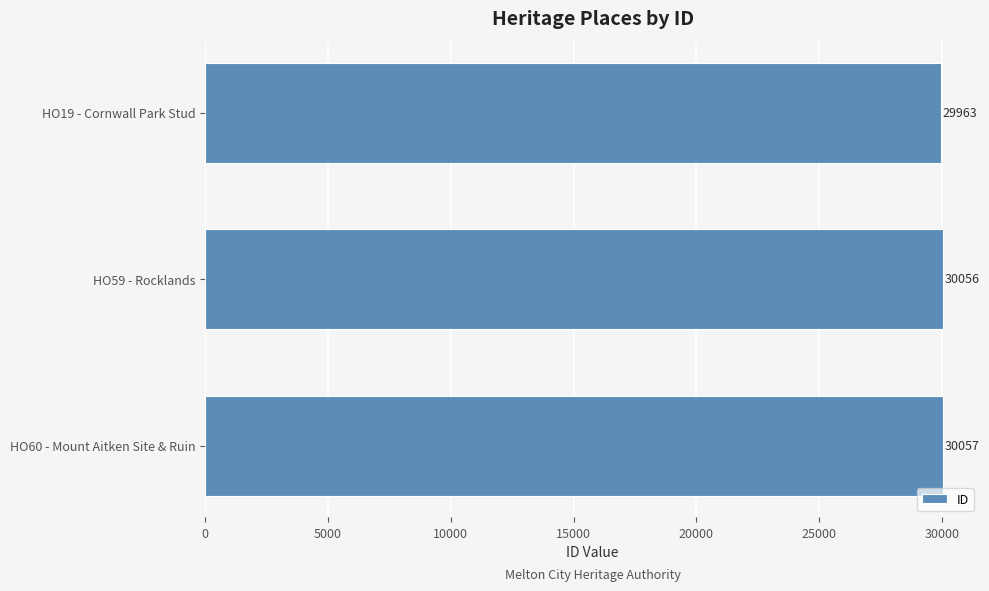

How many data points are less than 30056?

1